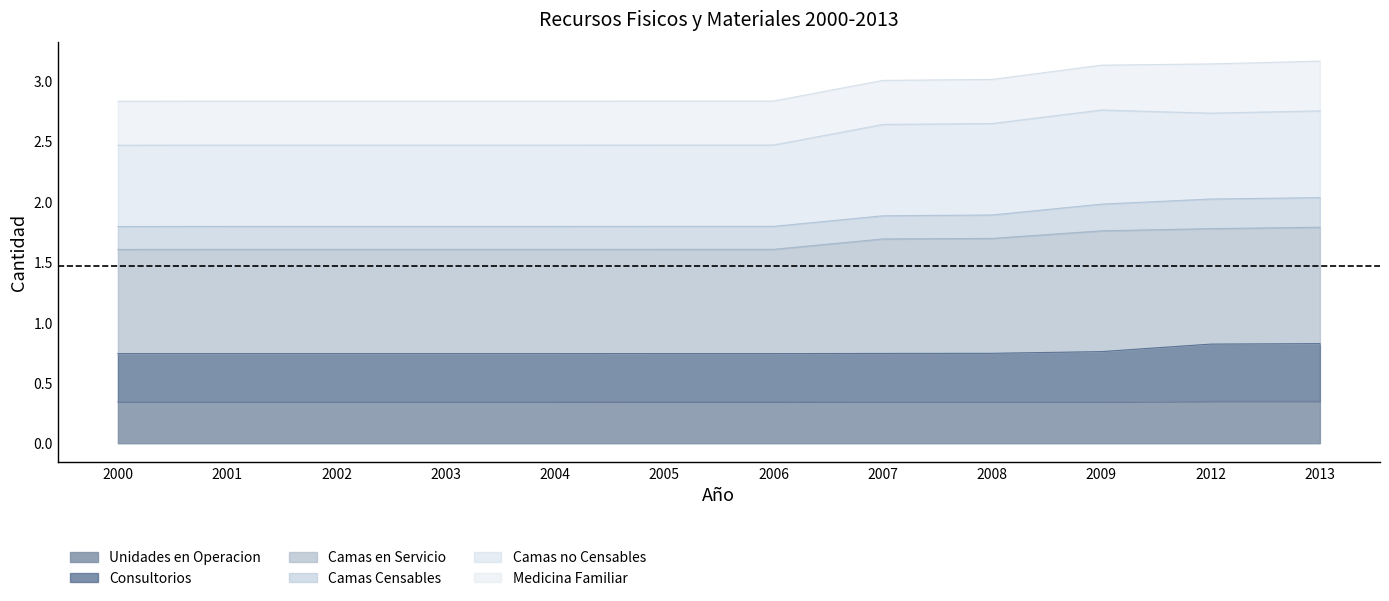

Is it true that Unidades en Operacion equals 0.6 at 2008?

False